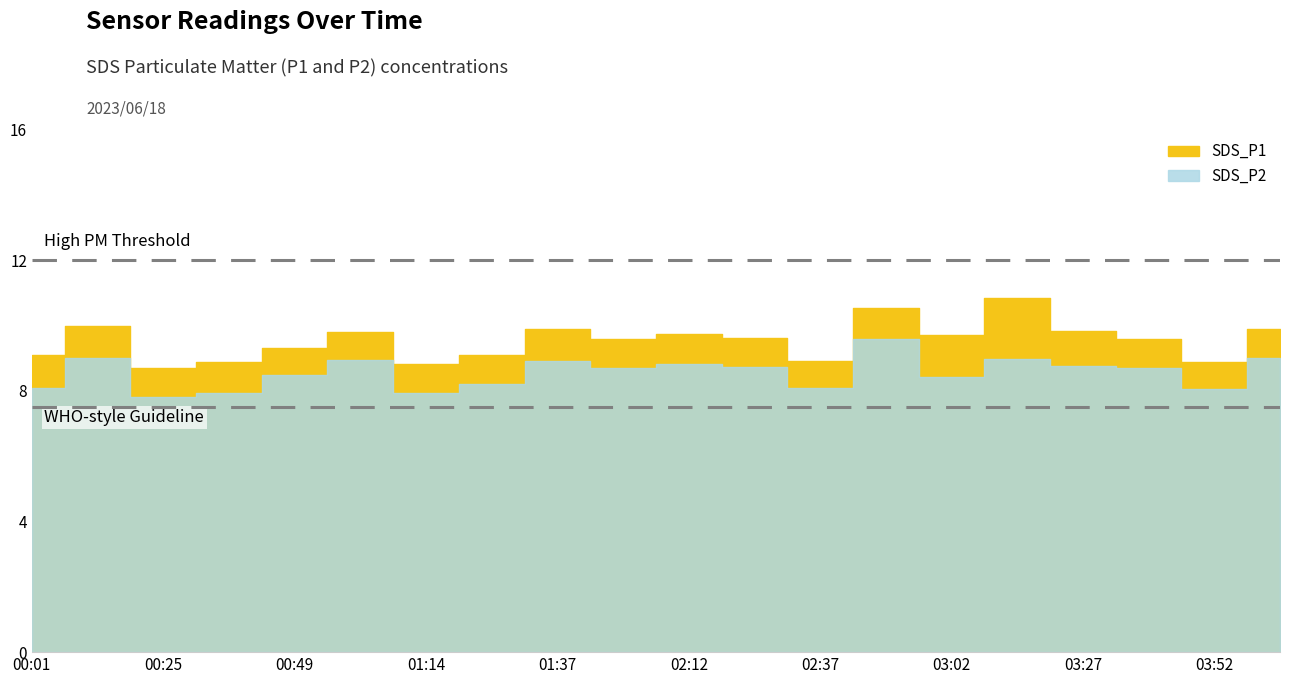

True or false: SDS_P1 has a value of 10.5 at 02:50.

True